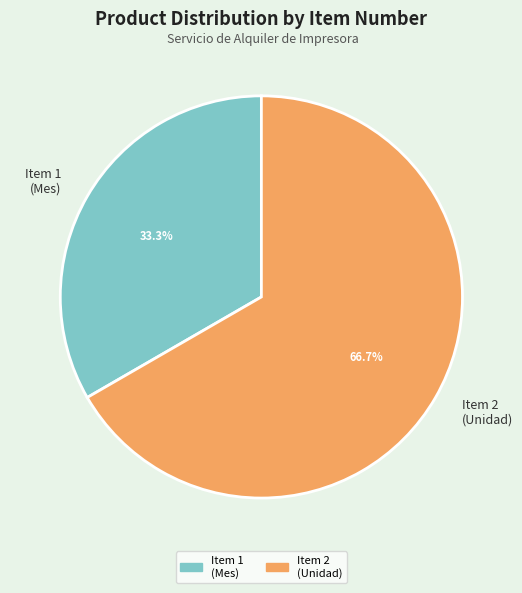

What is the ratio of the value at Item 1 (Mes) to the value at Item 2 (Unidad)?

0.5